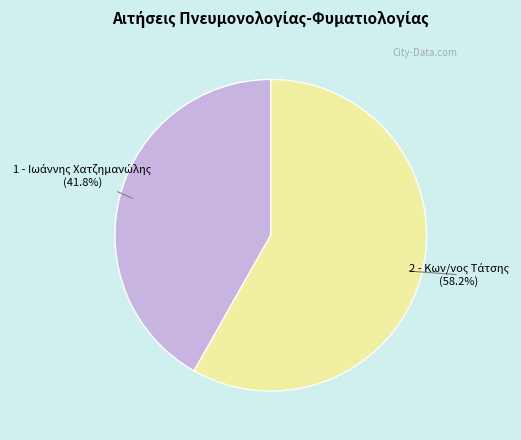

Does any single category account for the majority?

Yes